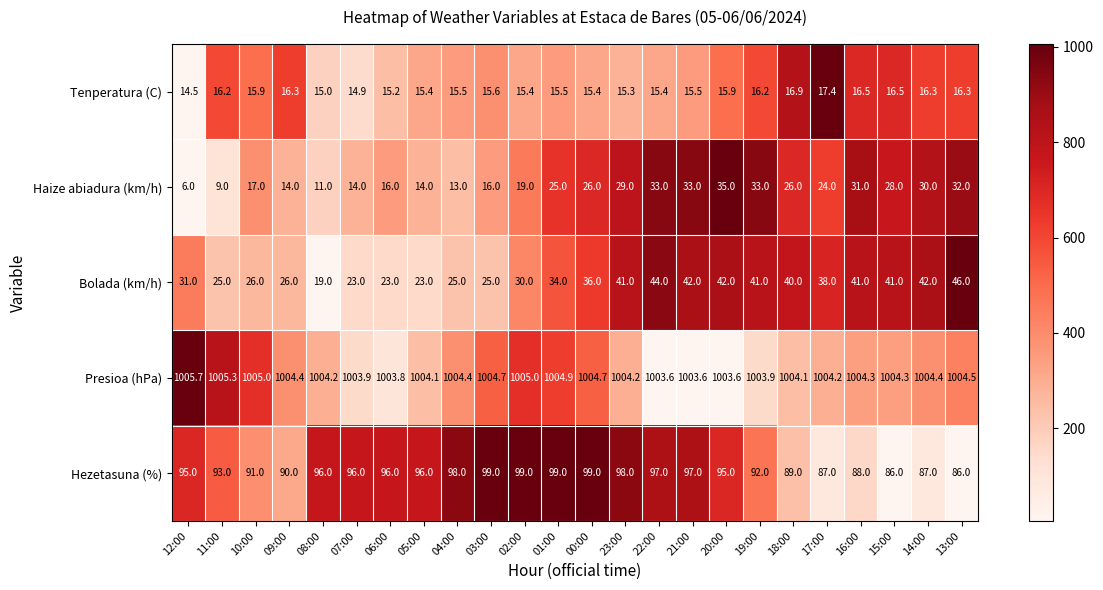

At which label is Haize abiadura (km/h) closest to 20?

02:00